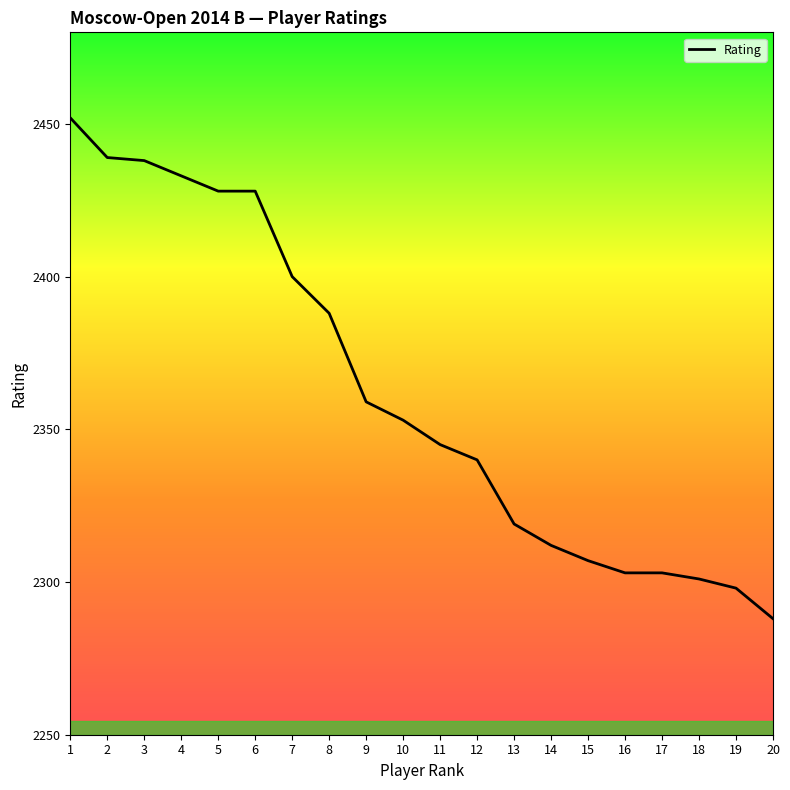

True or false: the data shows 2439 at 2.

True